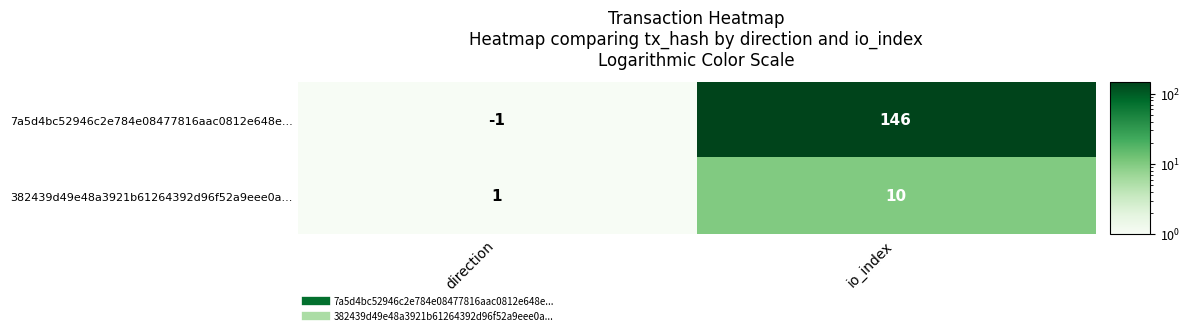

Which category has the lowest value across all series?

direction